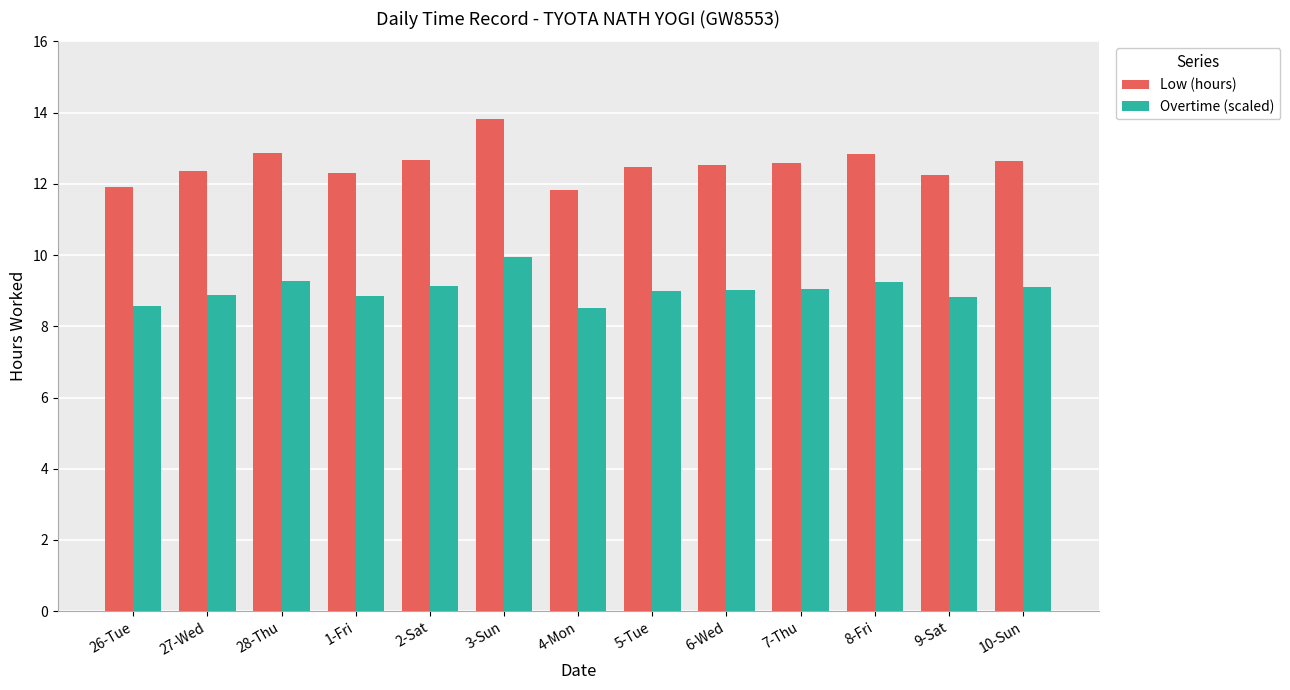

List the series in order of their peak value, lowest first.

Overtime (scaled), Low (hours)